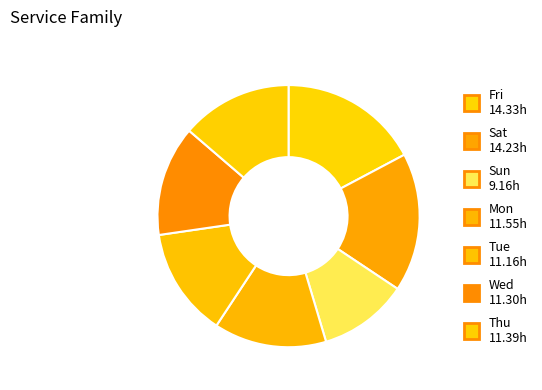

Is there any slice that represents more than half of the pie?

No